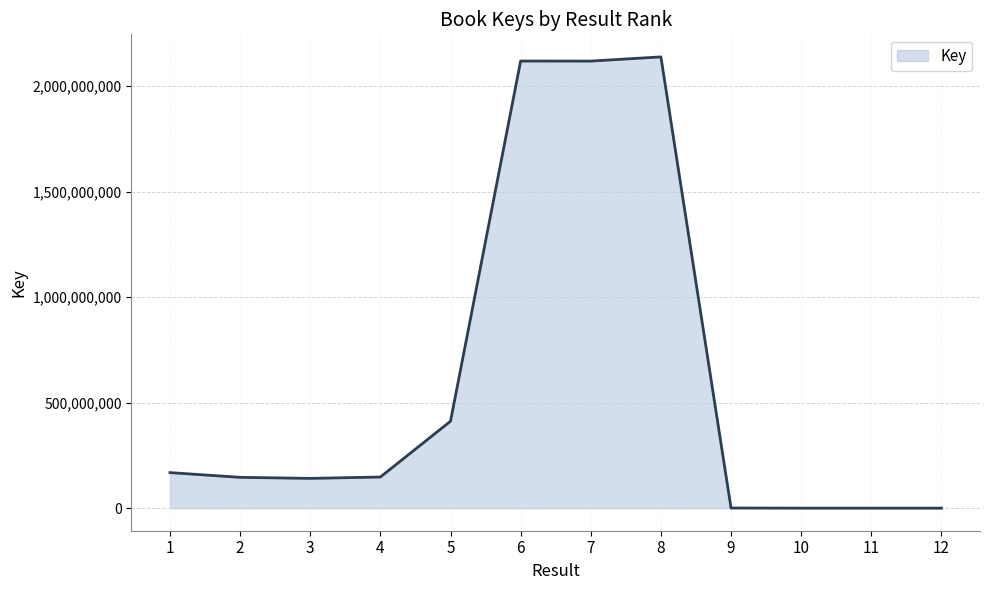

What is the difference between the maximum and minimum values?

2137567881